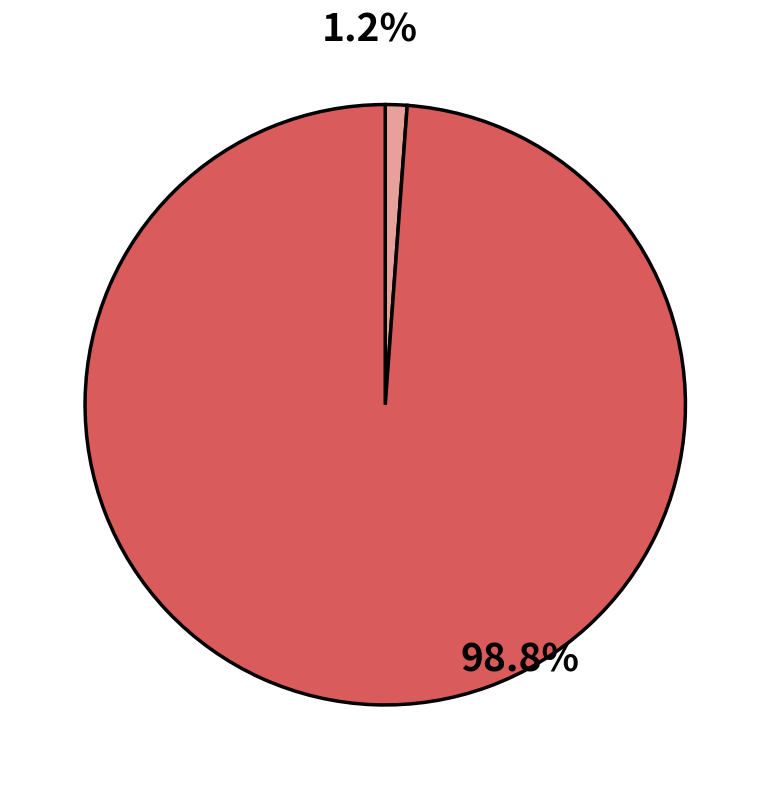

Between pct45 and pct95, which is larger?

pct45